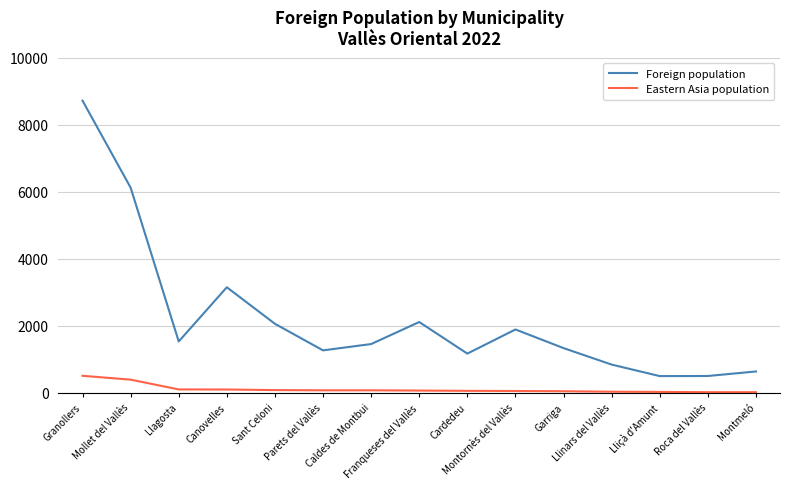

Is this an area chart (filled region under the line)?

No